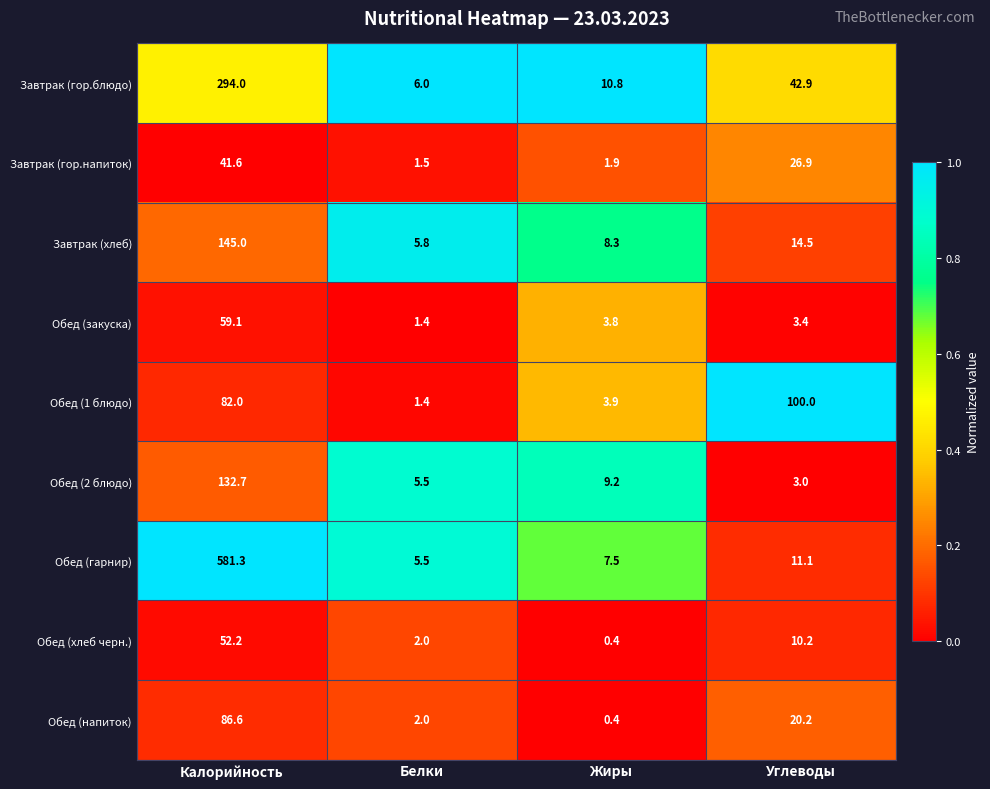

Where does the Обед (хлеб черн.) series first go above 10?

Калорийность